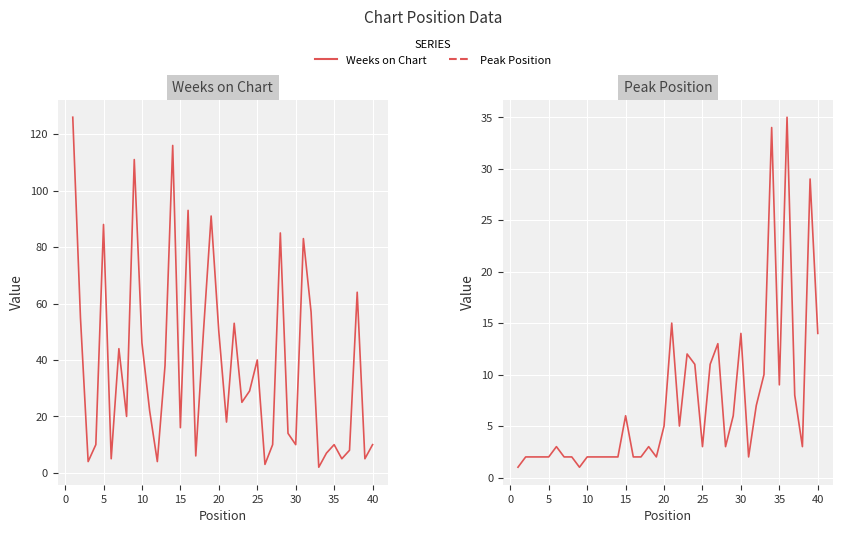

List the series in order of their overall mean, highest first.

Weeks on Chart, Peak Position